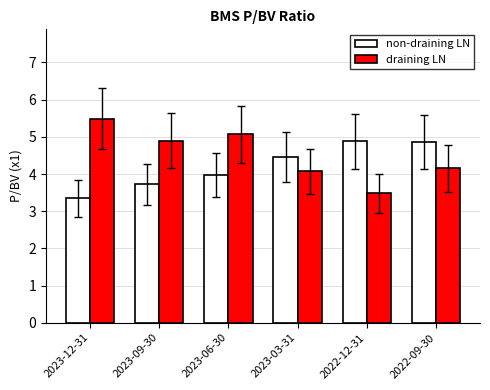

What is the spread (max minus min) of values at 2022-09-30?

0.7